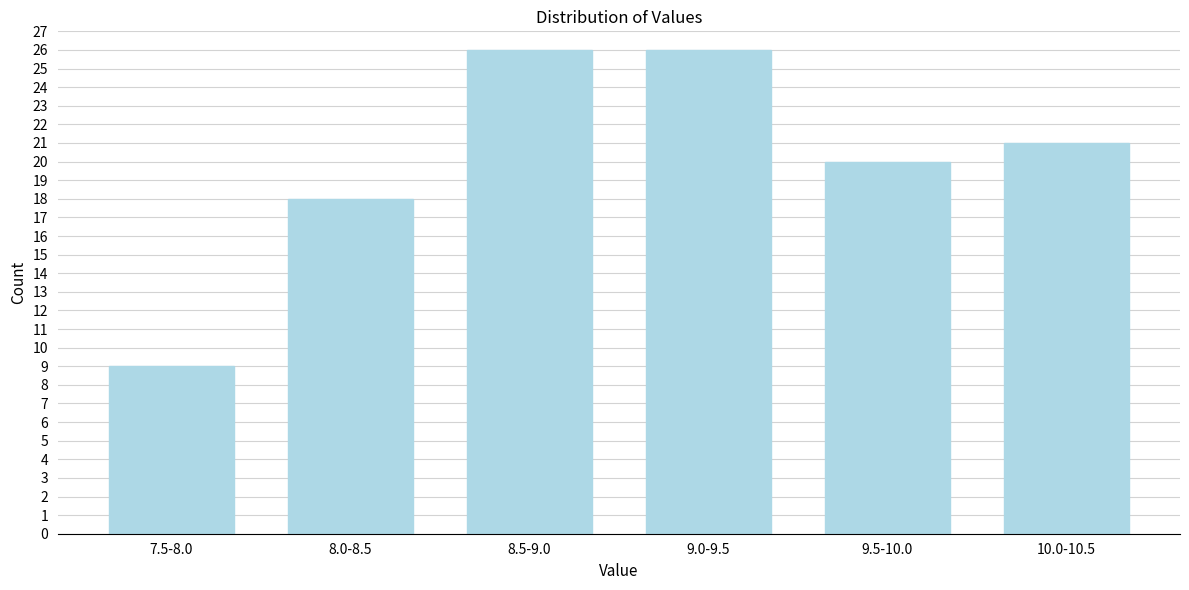

Reading right to left, list all the values displayed in this chart.

10.0-10.5=21	9.5-10.0=20	9.0-9.5=26	8.5-9.0=26	8.0-8.5=18	7.5-8.0=9